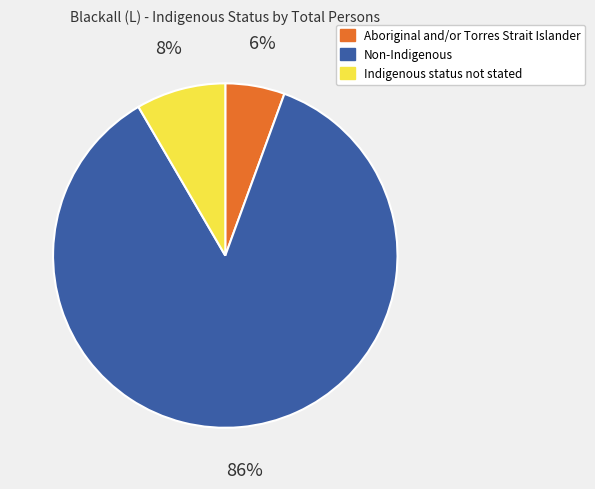

Between Aboriginal and/or Torres Strait Islander and Indigenous status not stated, which is larger?

Indigenous status not stated